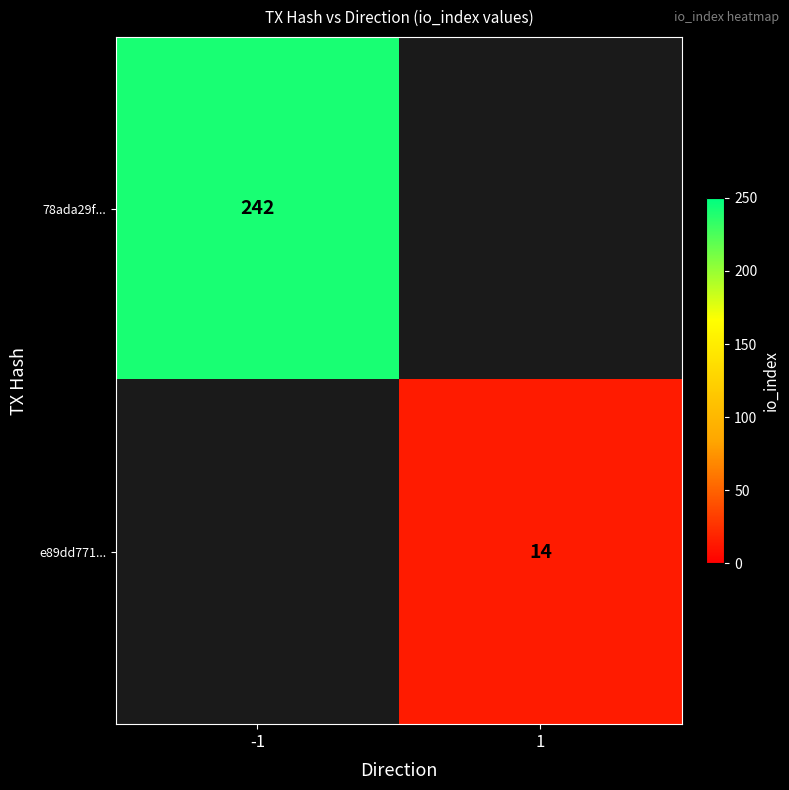

Is it true that e89dd771... equals 21 at 1?

False